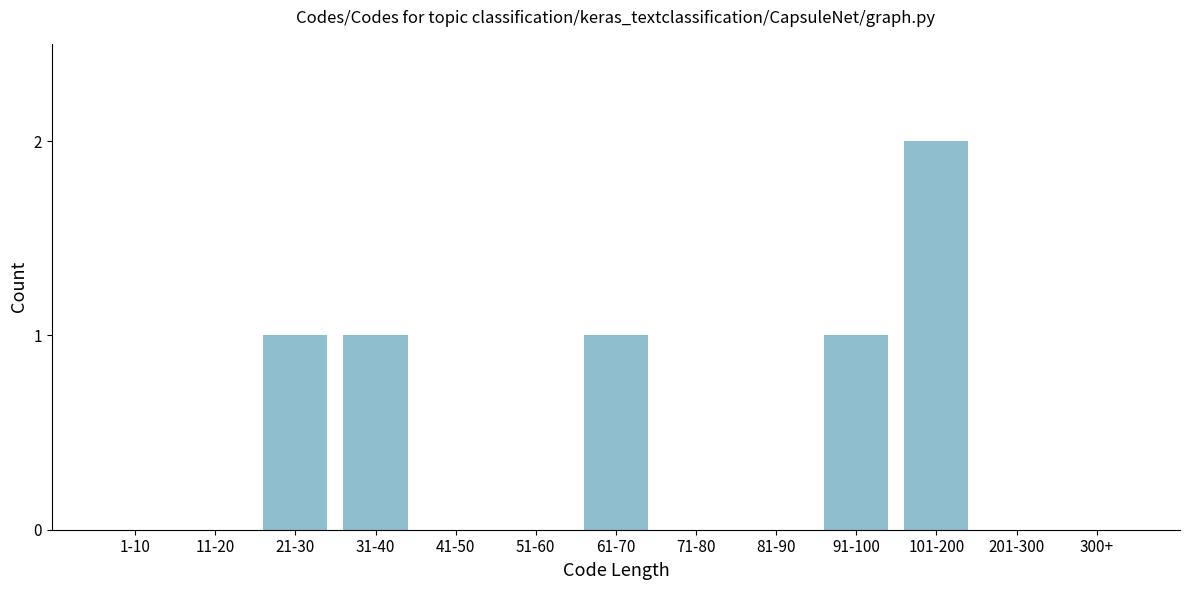

Reading left to right, extract all data points from this chart.

1-10=0	11-20=0	21-30=1	31-40=1	41-50=0	51-60=0	61-70=1	71-80=0	81-90=0	91-100=1	101-200=2	201-300=0	300+=0